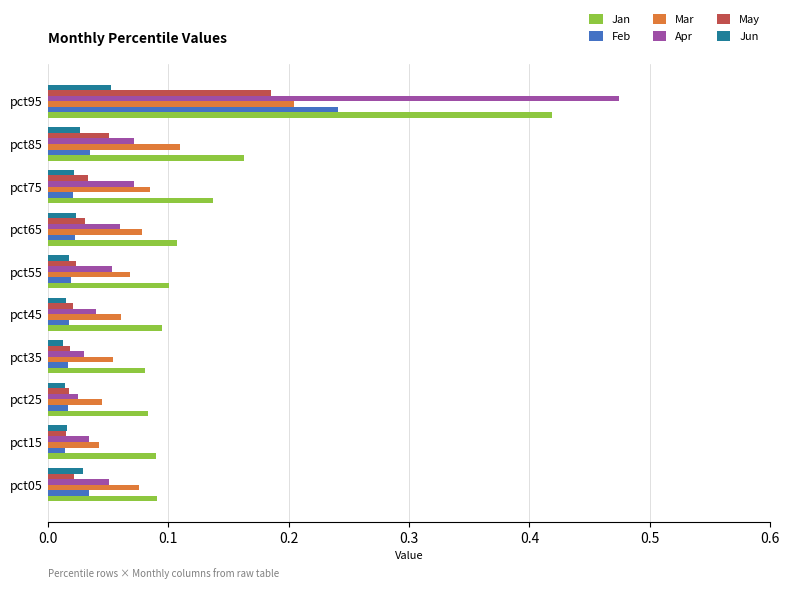

How many Mar values are between 0 and 1?

10